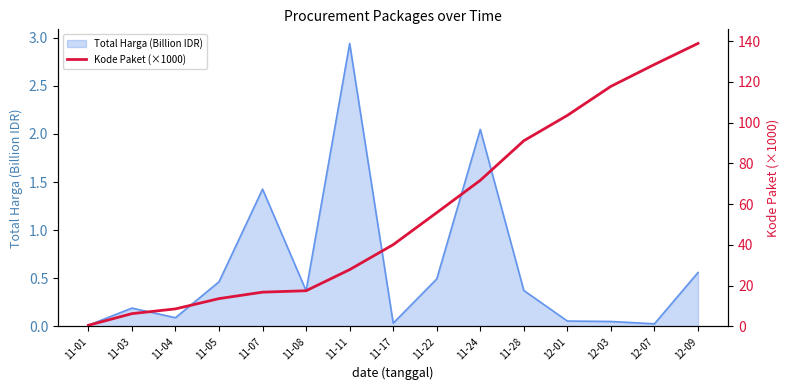

Which category has the highest value in the Total Harga (Billion IDR) series?

11-11